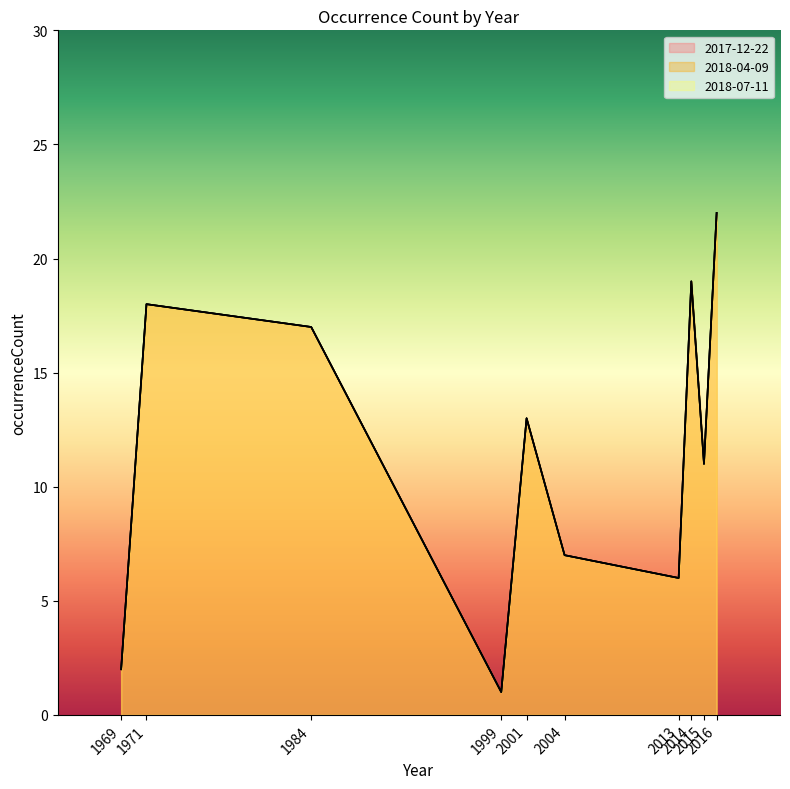

What is the sum of the 2018-07-11 values at 2004 and 2016?

29